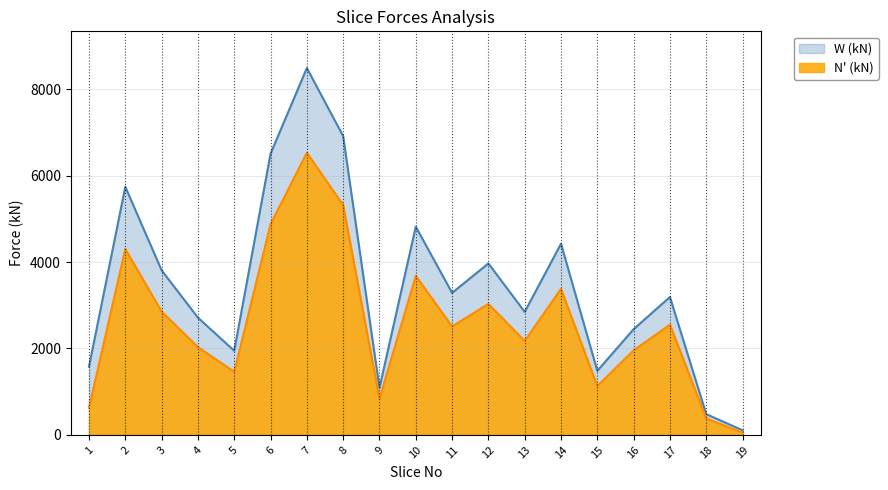

Which label corresponds to the largest value in the chart?

7